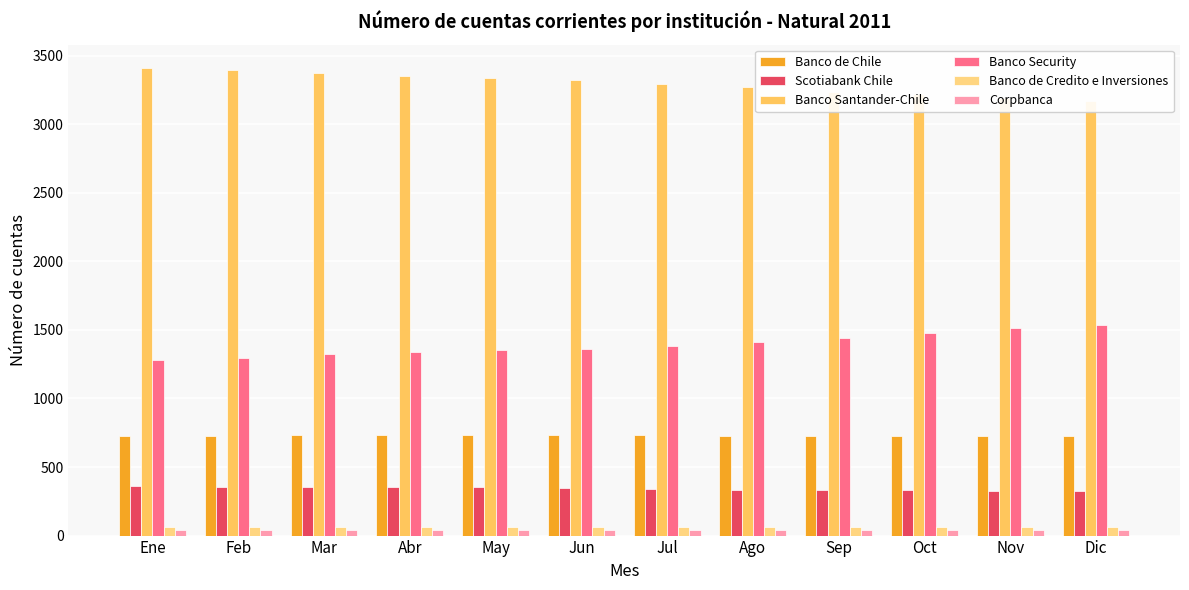

How many values in the Corpbanca series are below 43?

6